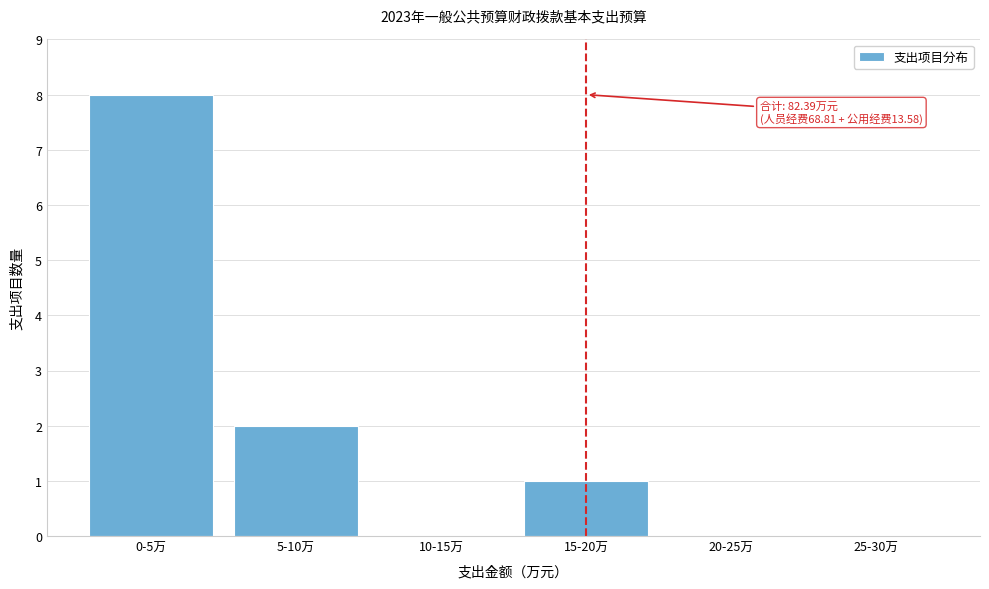

Reading right to left, extract all data points from this chart.

25-30万=0	20-25万=0	15-20万=1	10-15万=0	5-10万=2	0-5万=8